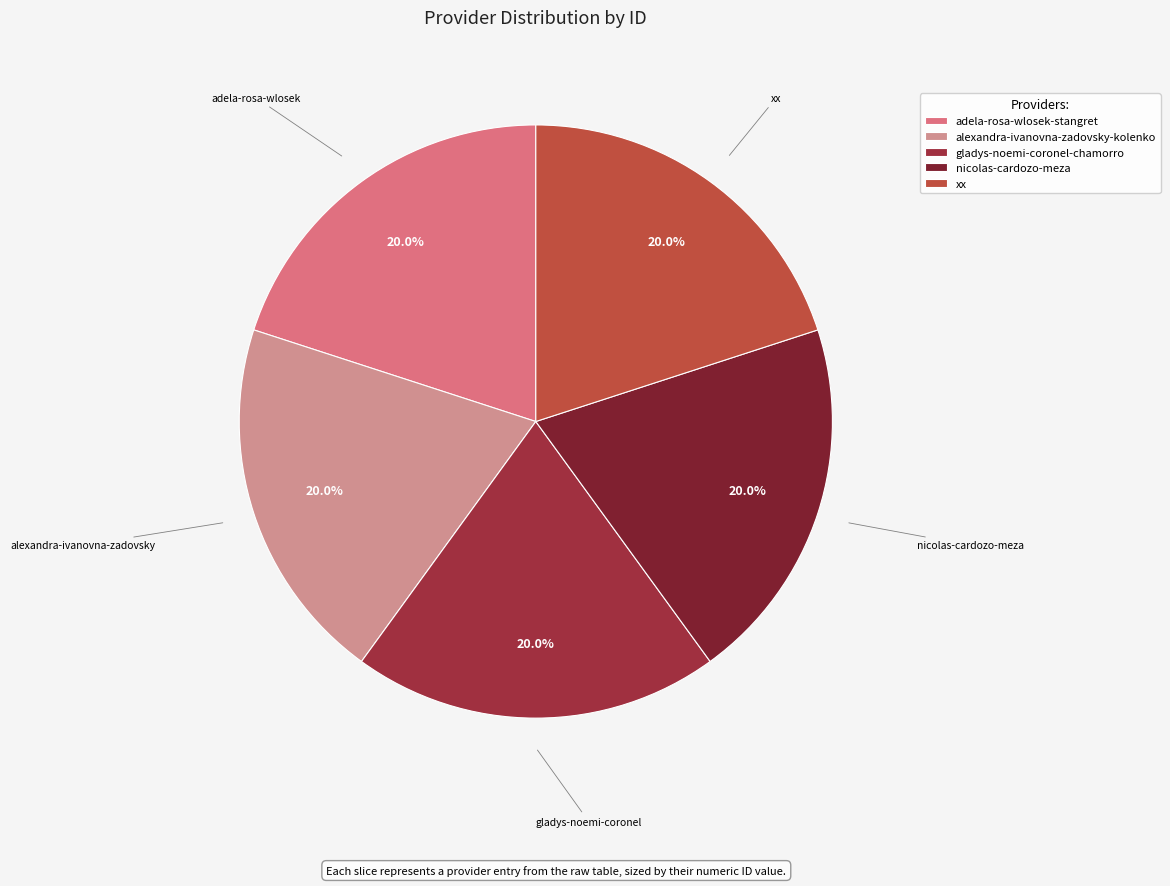

Is there any slice that represents more than half of the pie?

No